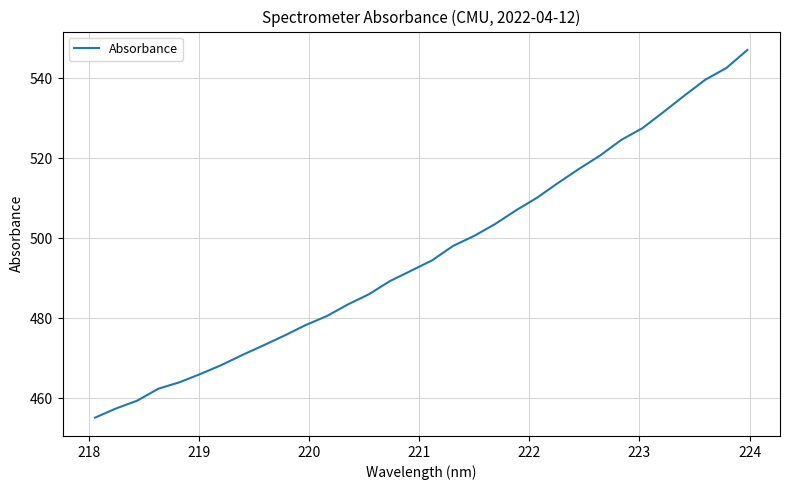

What is the difference between the maximum and minimum values?

92.0